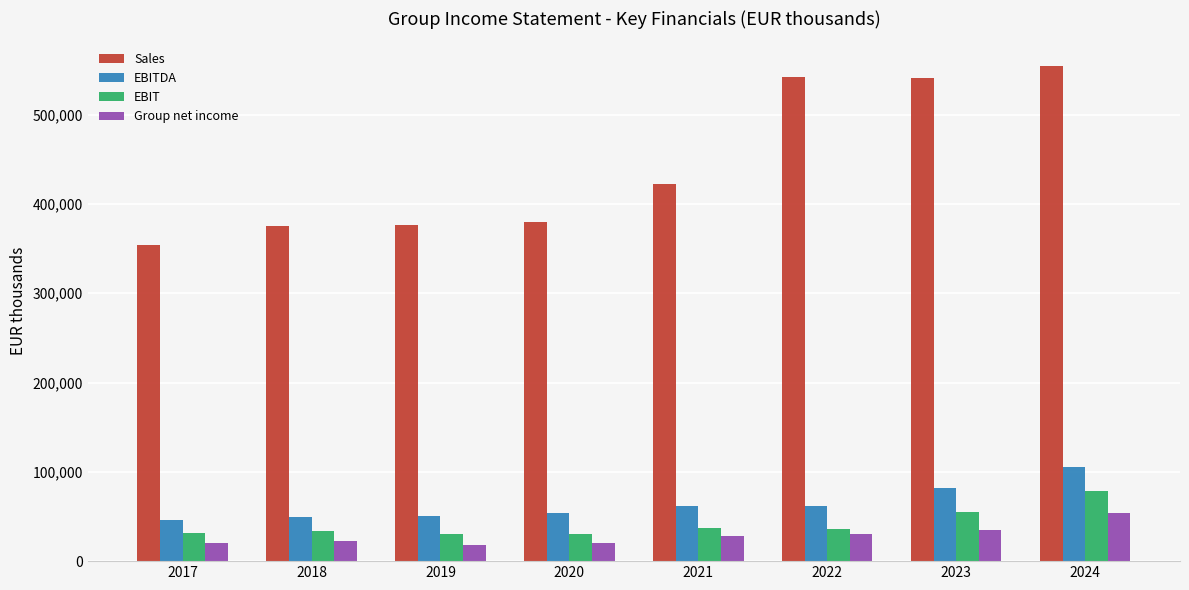

How many values in the EBIT series are below 35898?

4